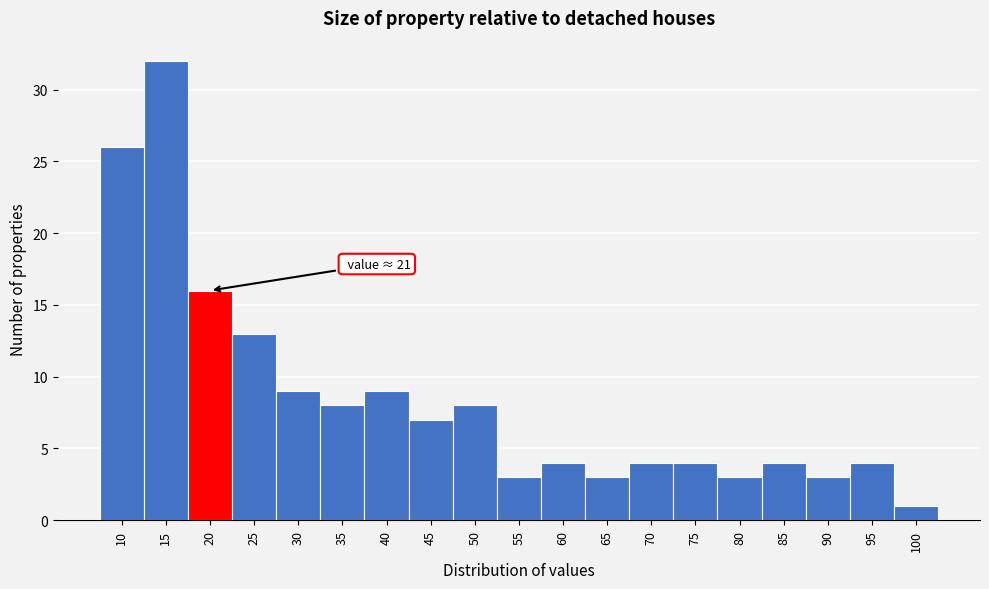

Reading left to right, extract all data points from this chart.

10=26	15=32	20=16	25=13	30=9	35=8	40=9	45=7	50=8	55=3	60=4	65=3	70=4	75=4	80=3	85=4	90=3	95=4	100=1